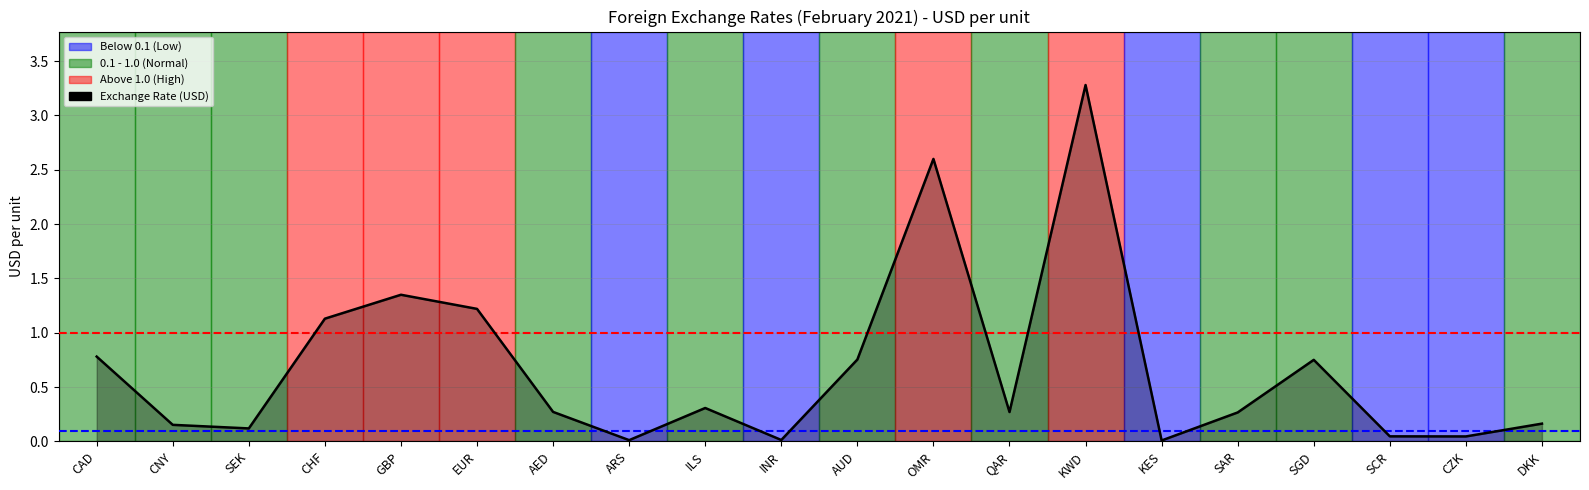

Does the chart display data point markers on the line(s)?

No